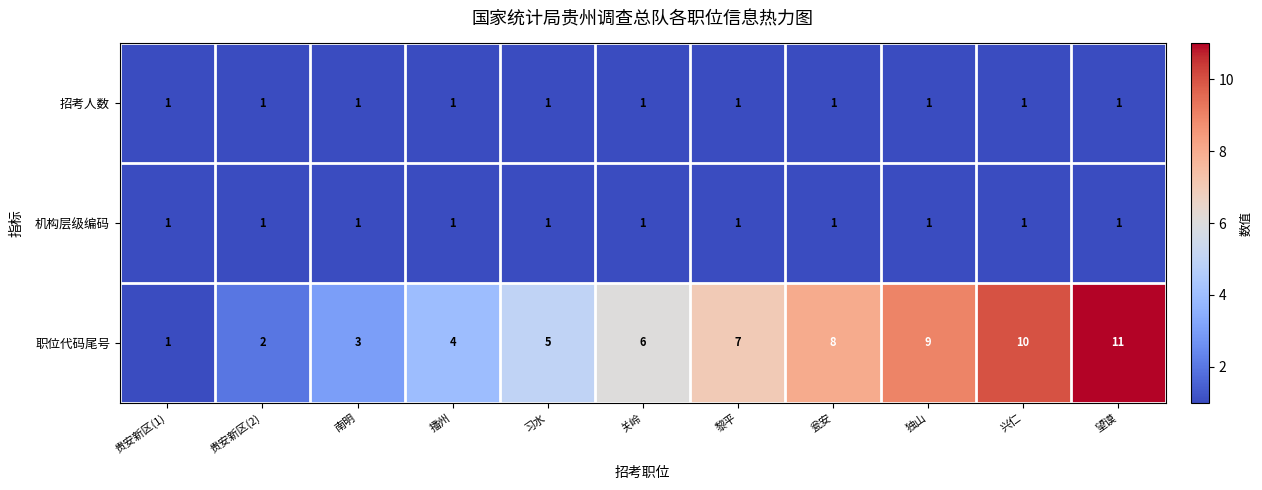

Count the 职位代码尾号 values in the range 3 to 9.

7